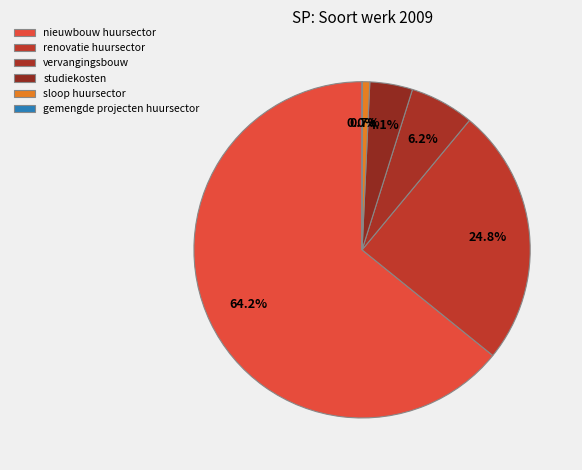

What is the change in value from nieuwbouw huursector to gemengde projecten huursector?

-253711170.8